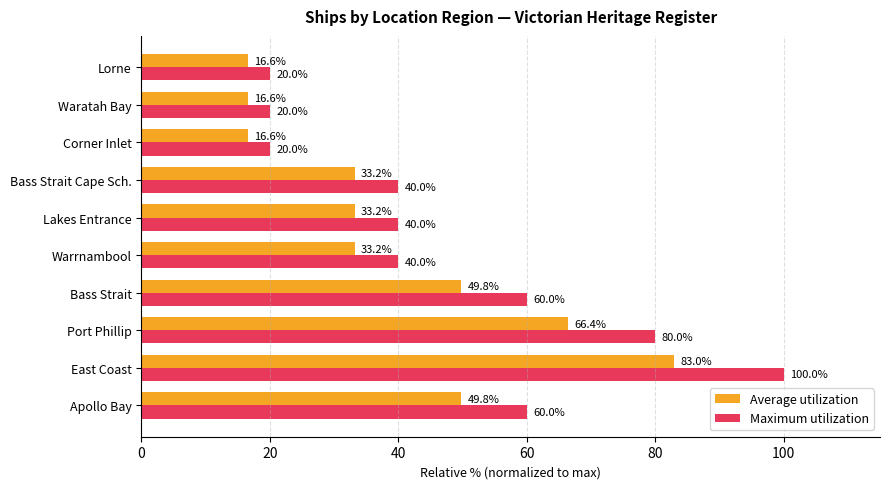

Which category has the highest value in the Average utilization series?

East Coast